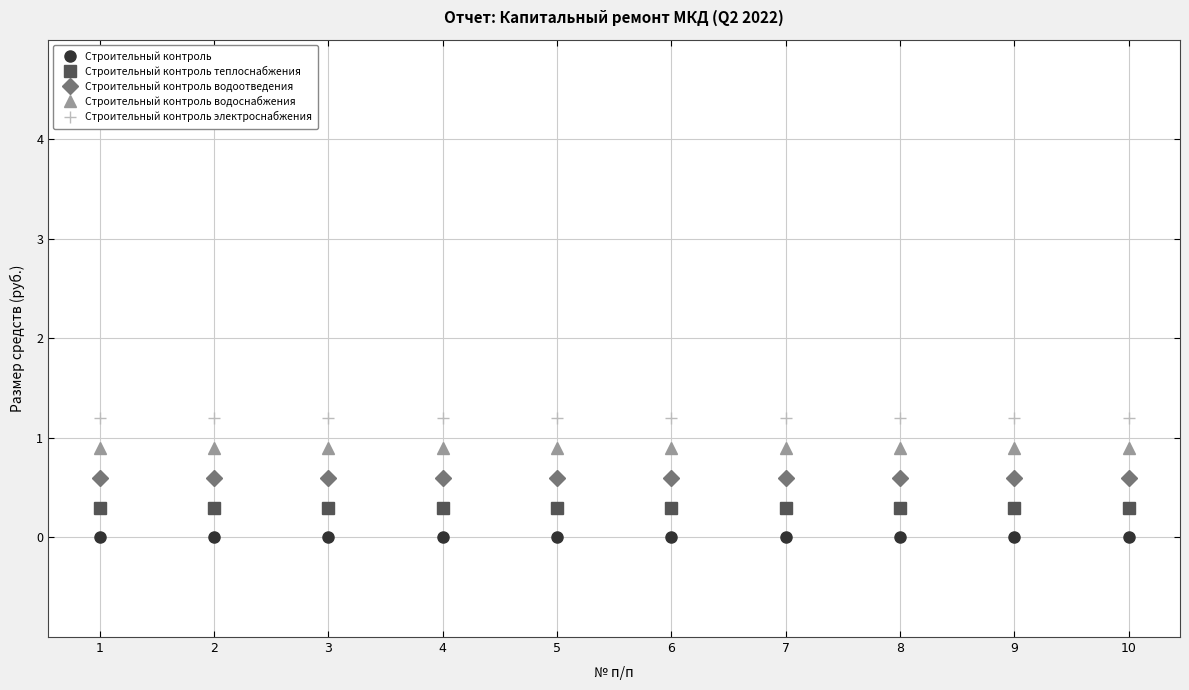

Does the chart have visible grid lines?

Yes